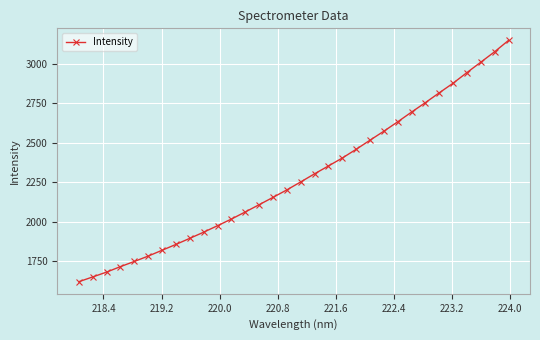

What is the value of the 12th point from the left?

2017.0